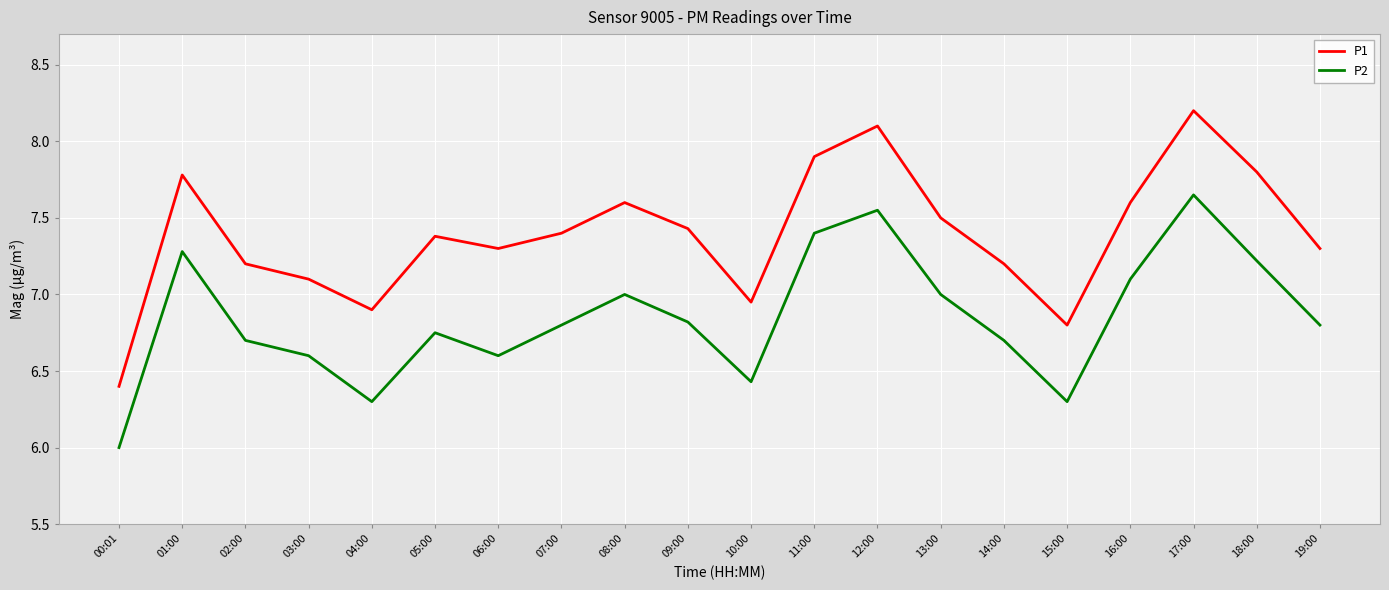

What is the approximate value of P2 at 16:00?

7.1